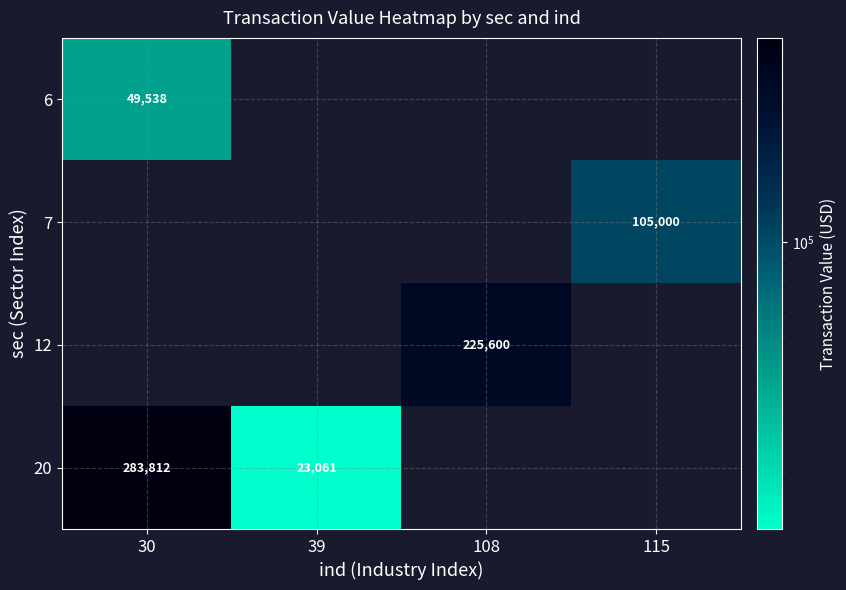

True or false: 12 has a value of 225600 at 108.

True